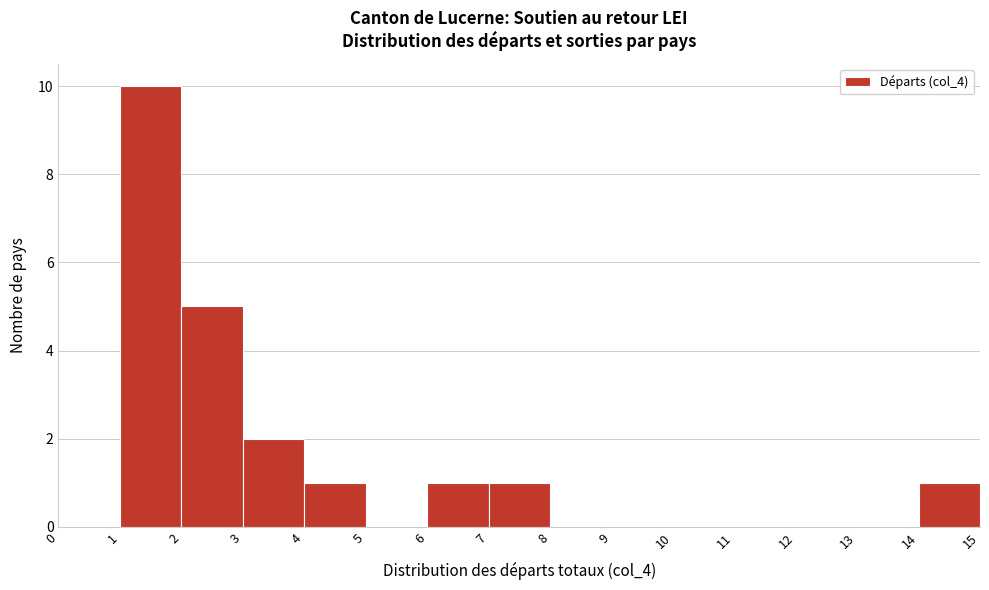

What is the height of the bar covering 14 to 15 on the x-axis? The values are not printed on the chart, so give them approximately, as read against the axis.

1